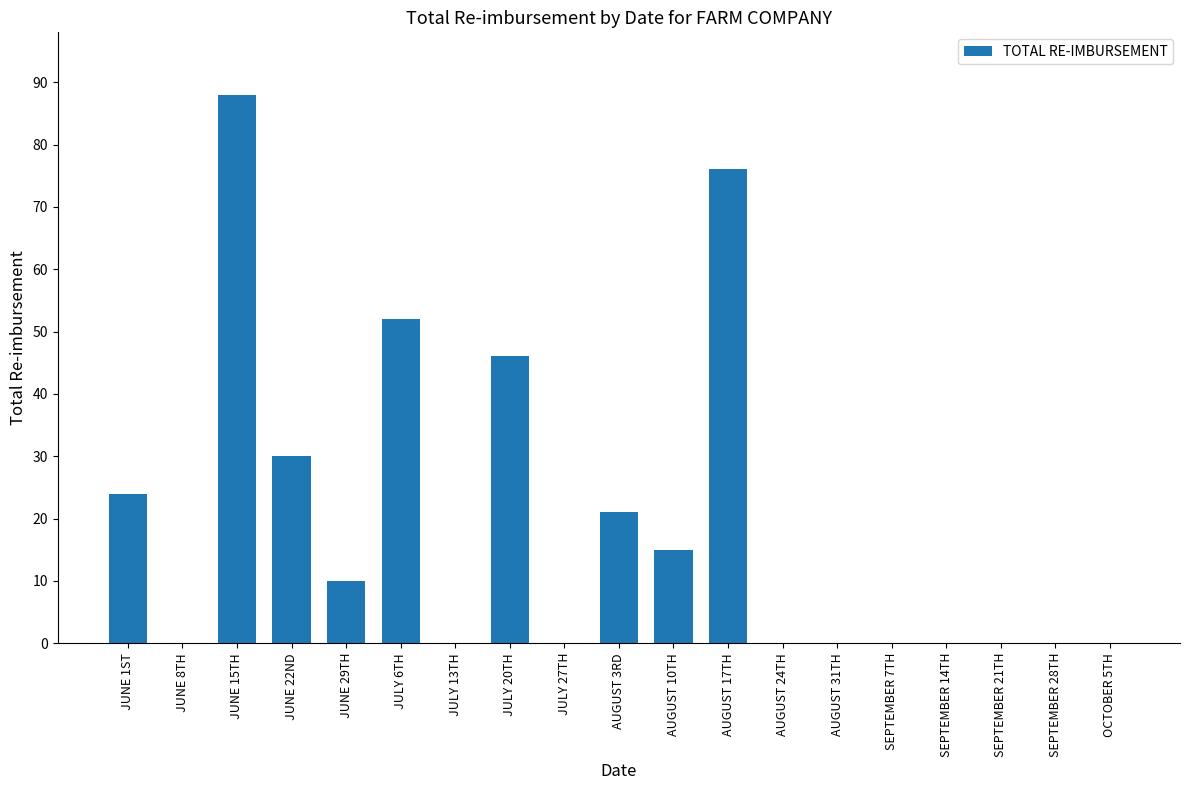

Are the bars horizontal?

No